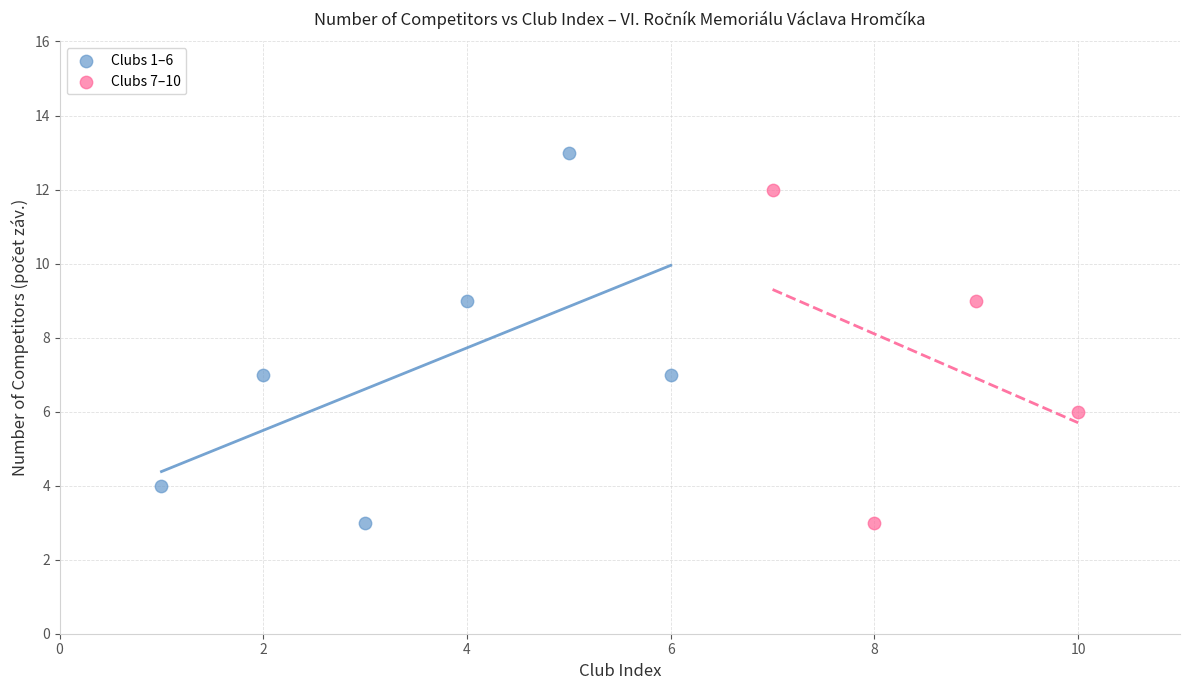

Which series contains the highest Y value?

Clubs 1–6